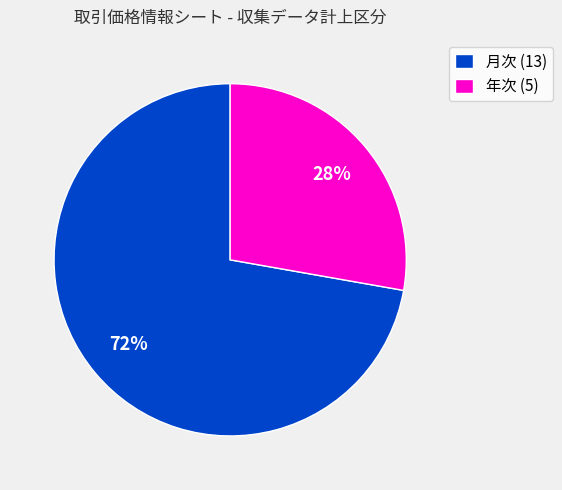

To the nearest percent, what portion does 月次 (13) represent?

72%